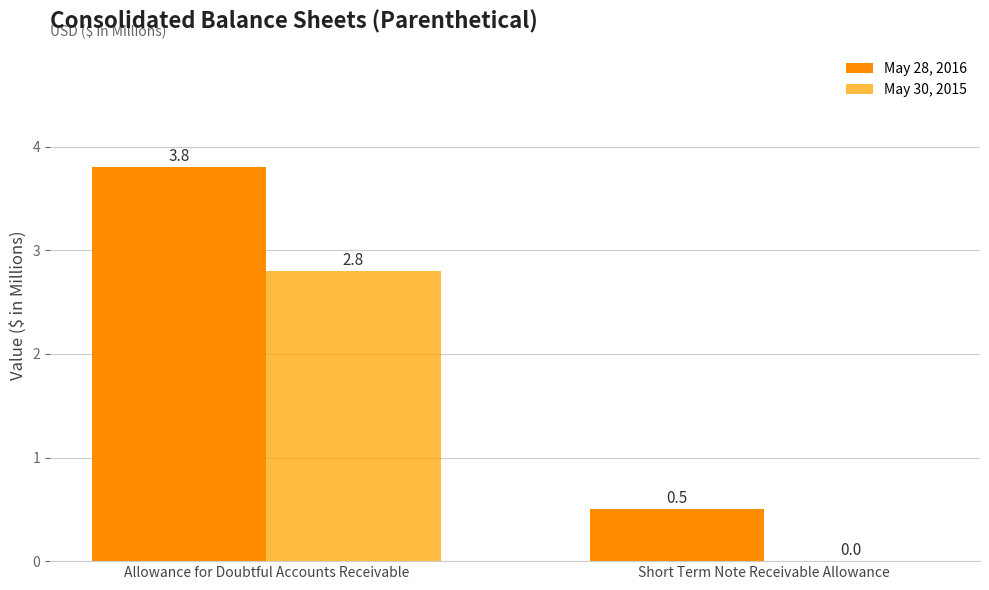

What is the total value across all series at Allowance for Doubtful Accounts Receivable?

6.6